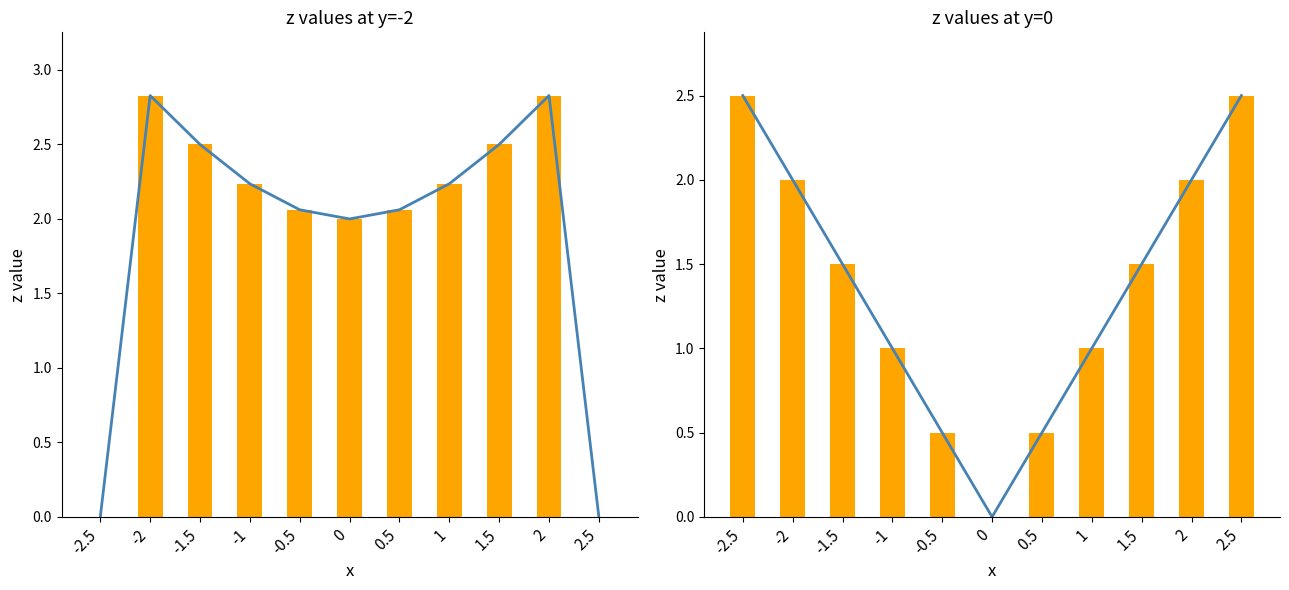

At how many categories does at least one series exceed 0?

11